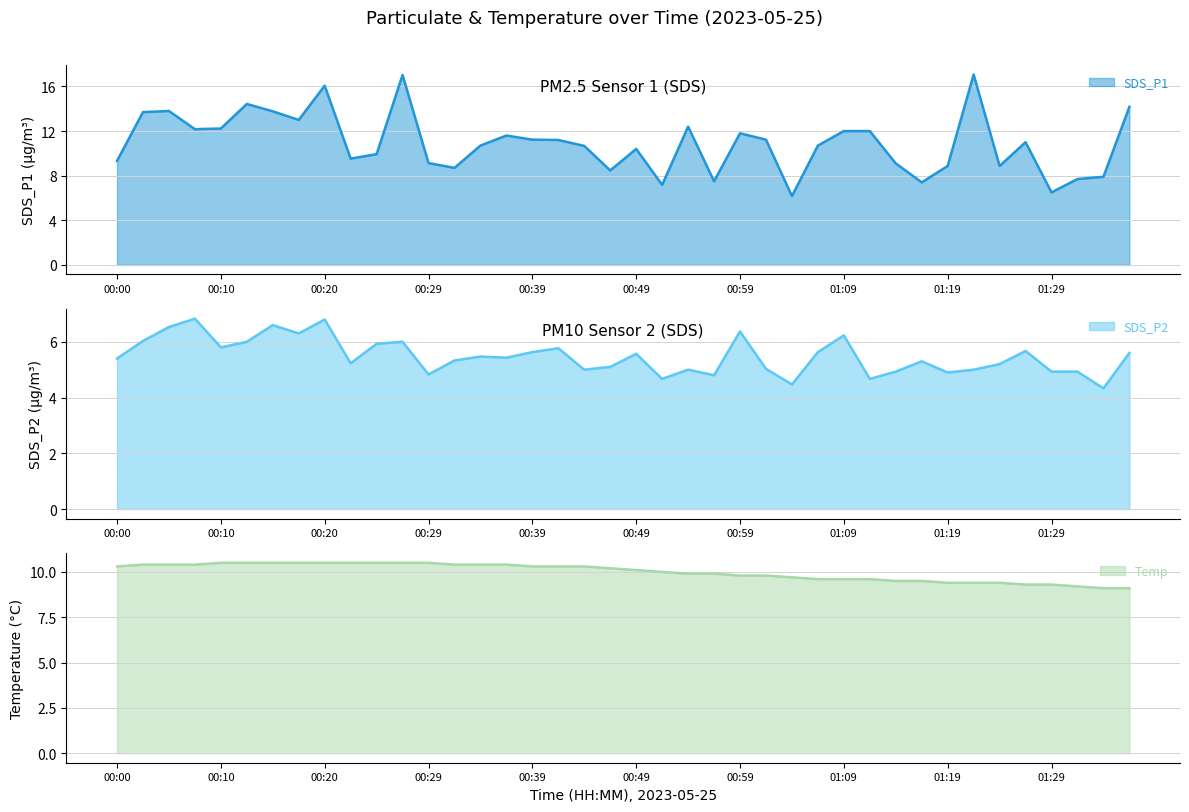

Which series changed the most between 00:37 and 01:24?

SDS_P1